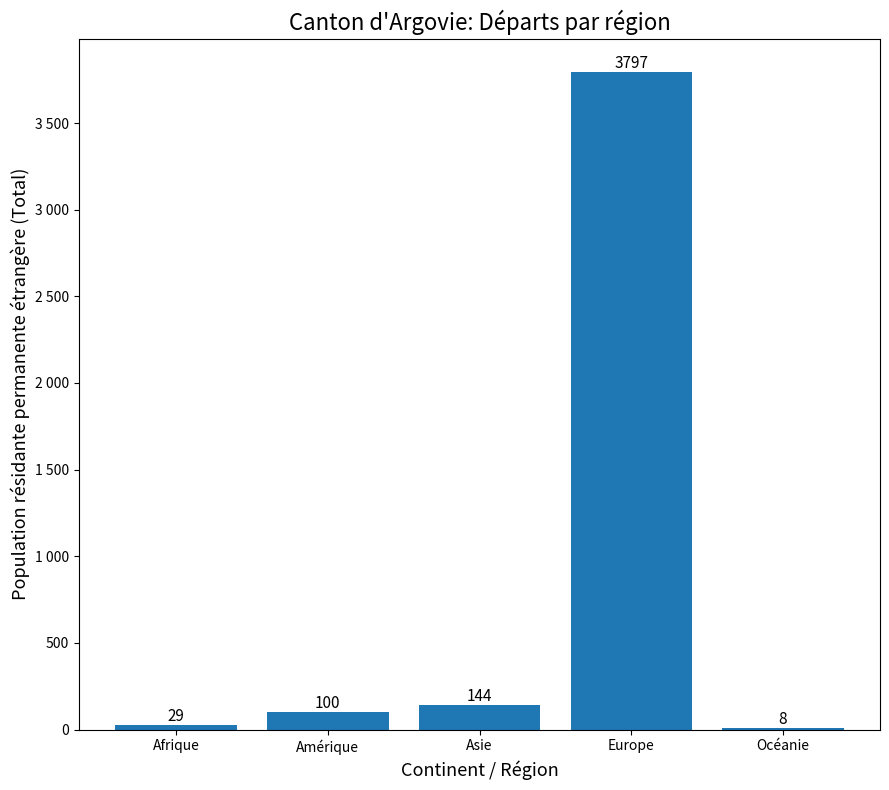

What is the value of the 3rd bar from the left?

144